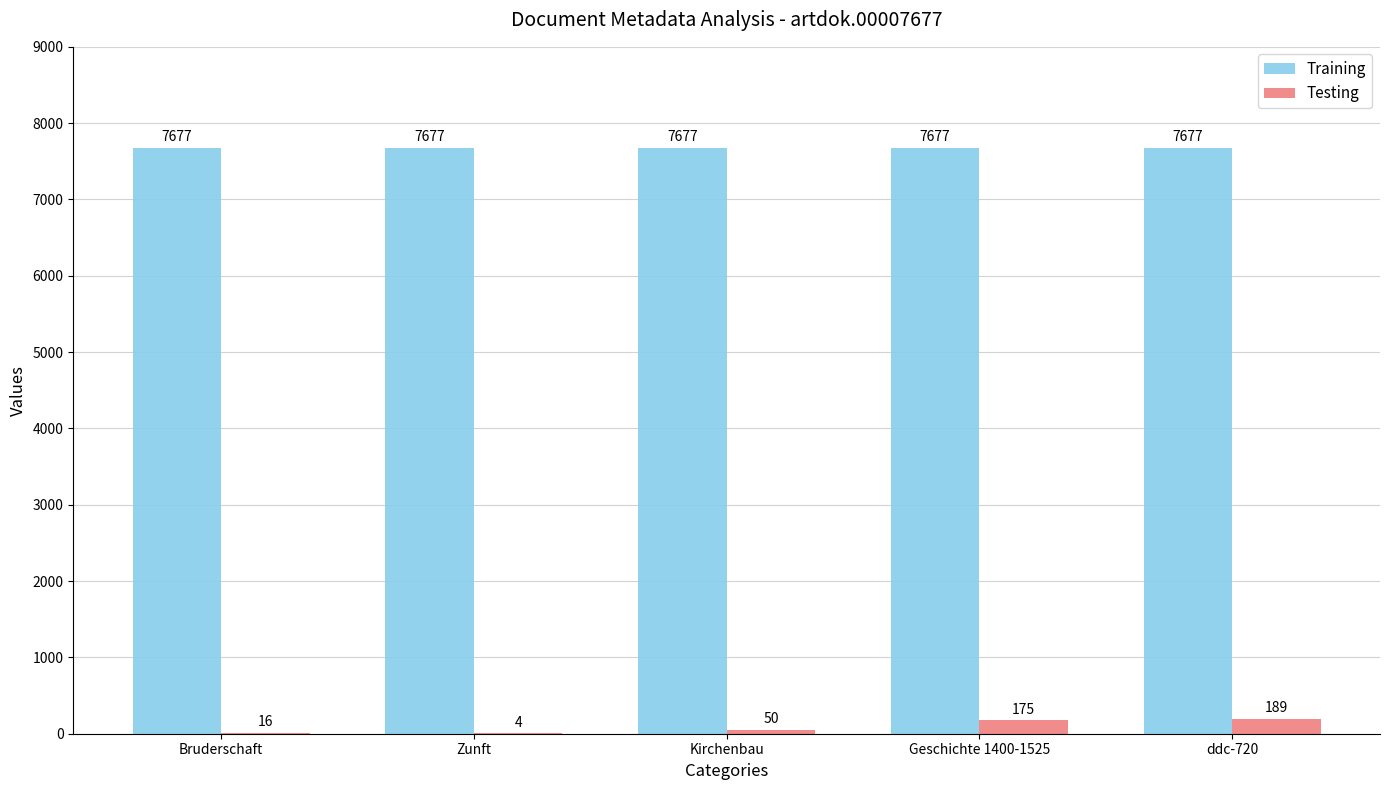

Is it true that Training equals 7677 at Bruderschaft?

True